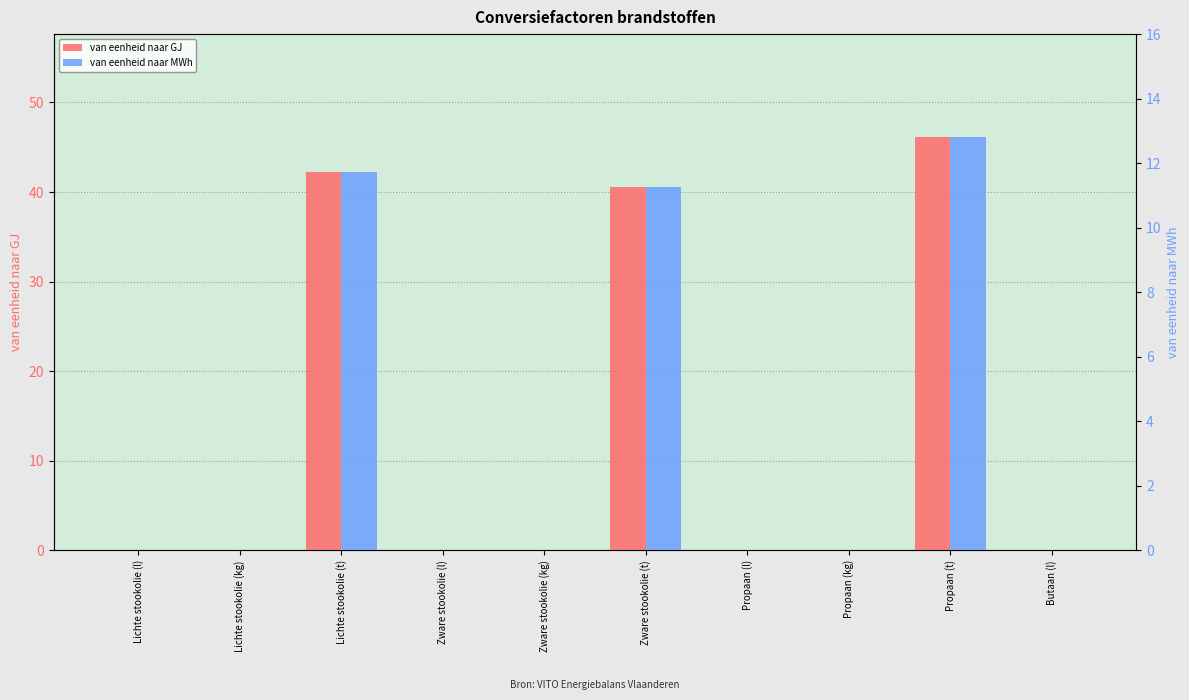

Reading left to right, transcribe all the data shown in this chart.

van eenheid naar GJ: 0.0	0.0	42.3	0.0	0.0	40.6	0.0	0.0	46.1	0.0
van eenheid naar MWh: 0.0	0.0	11.7	0.0	0.0	11.3	0.0	0.0	12.8	0.0